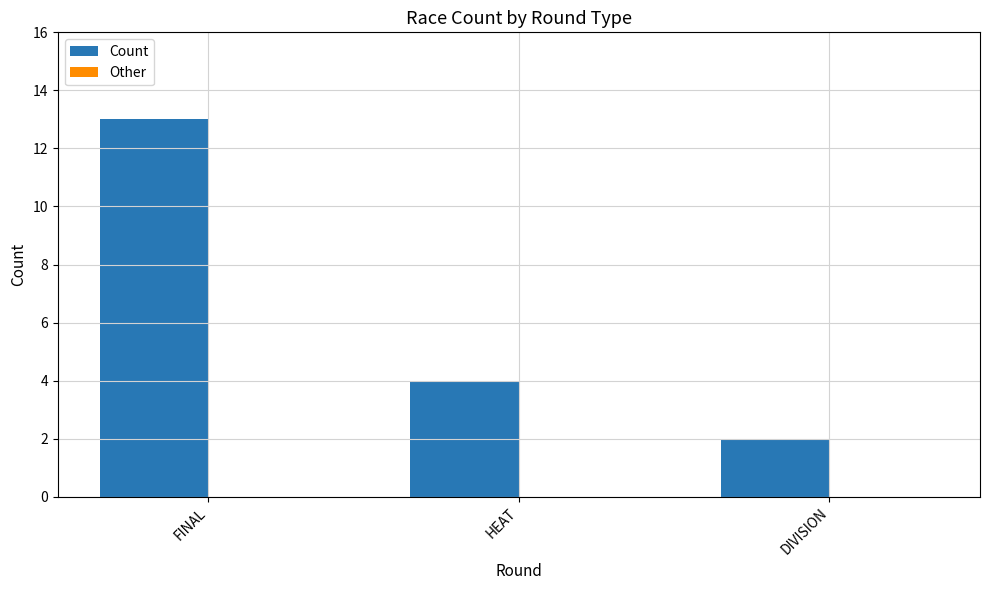

Reading right to left, what are all the values shown in this chart?

DIVISION=2	HEAT=4	FINAL=13